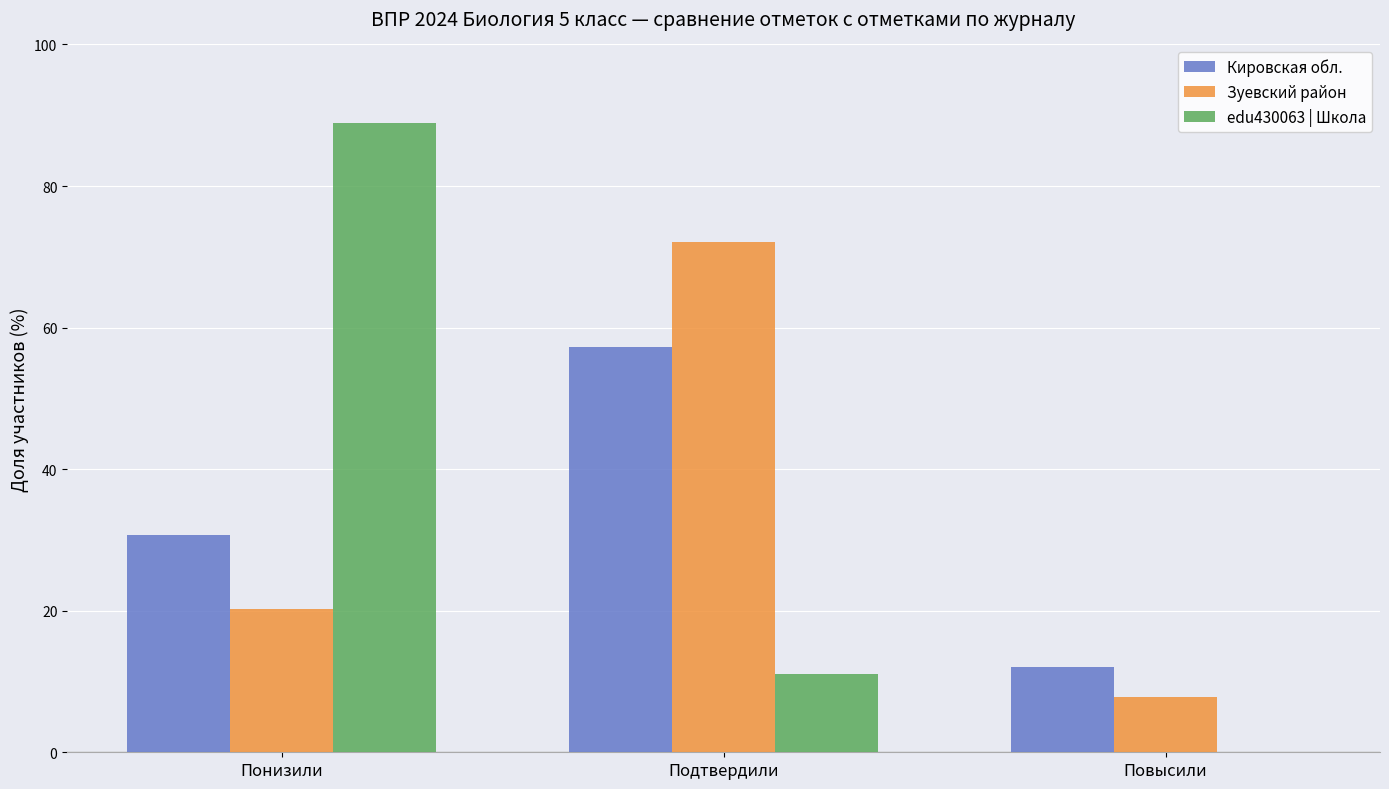

What is the sum of all Кировская обл. values?

100.0